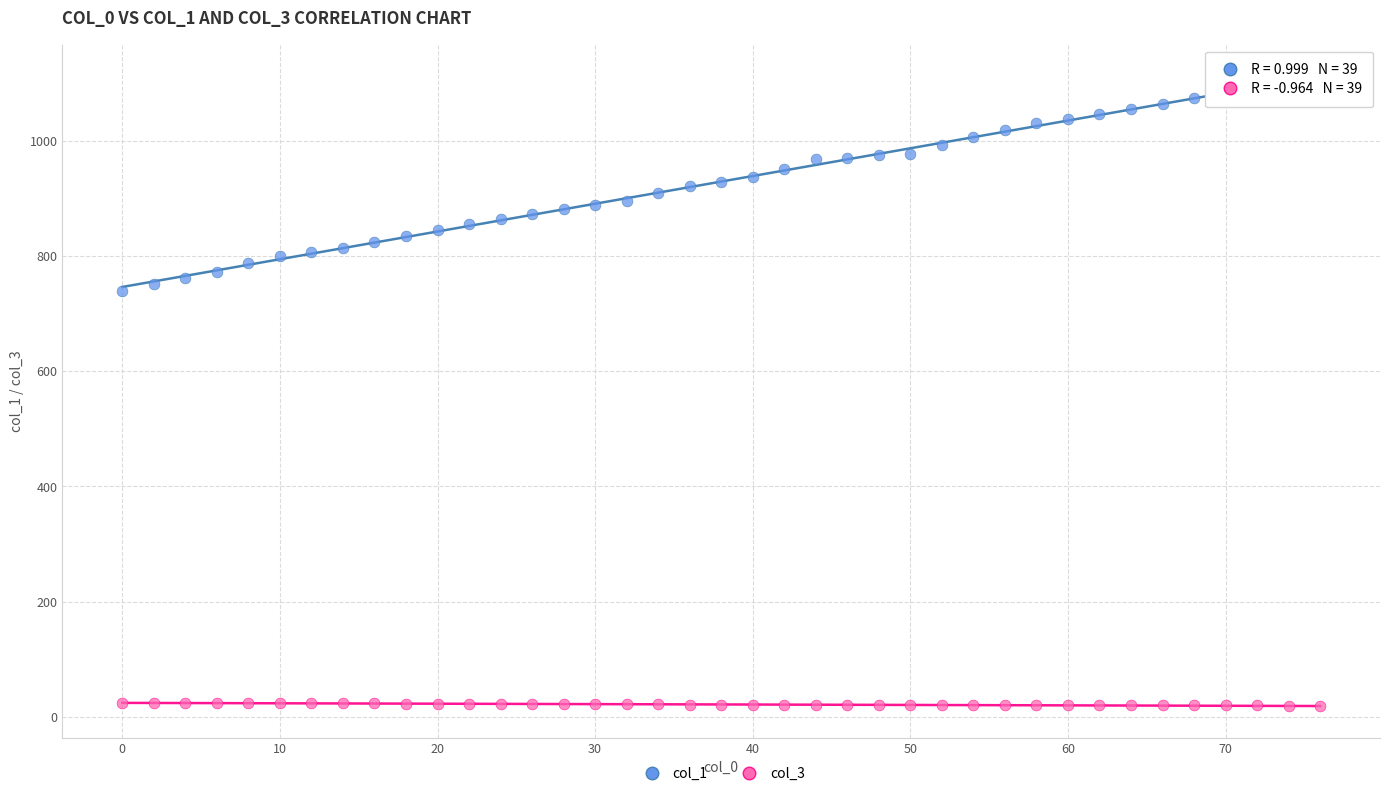

Across all data points, what is the range of X values (max minus min)?

76.0